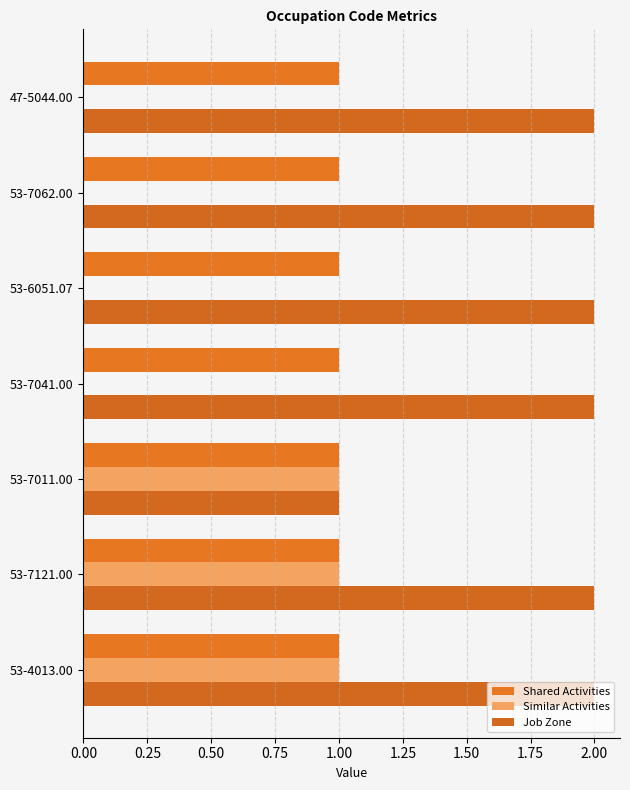

How many distinct data groups are displayed?

3